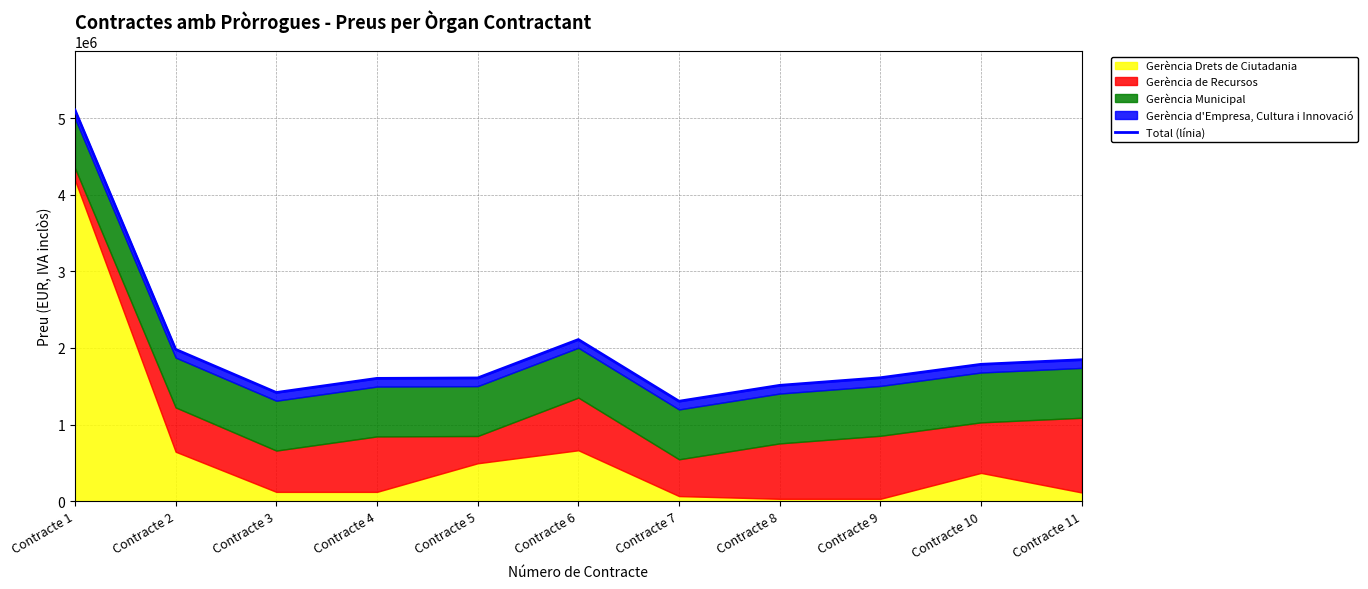

Count the number of categories in the chart.

11